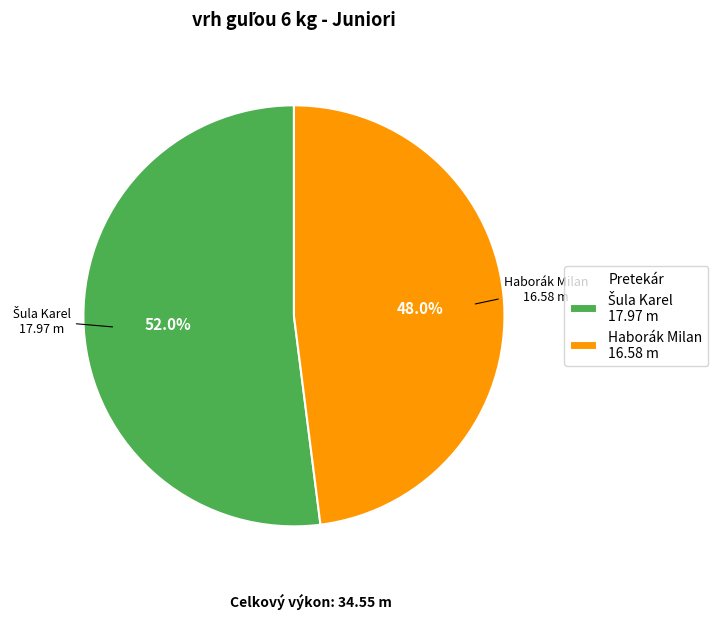

Which category has the smallest portion of the pie?

Haborák Milan